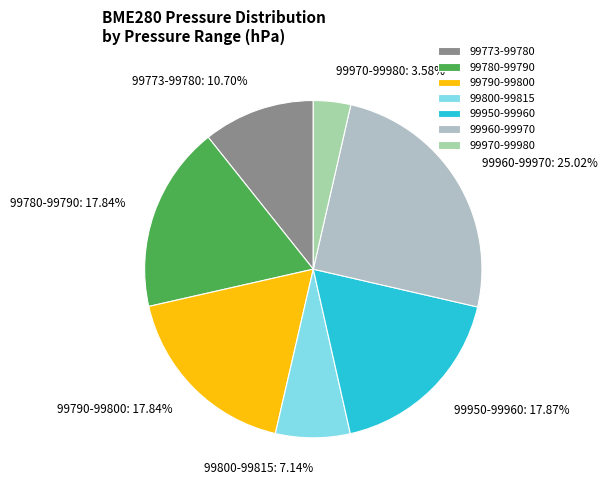

What is the ratio of the value at 99790-99800 to the value at 99800-99815?

2.5